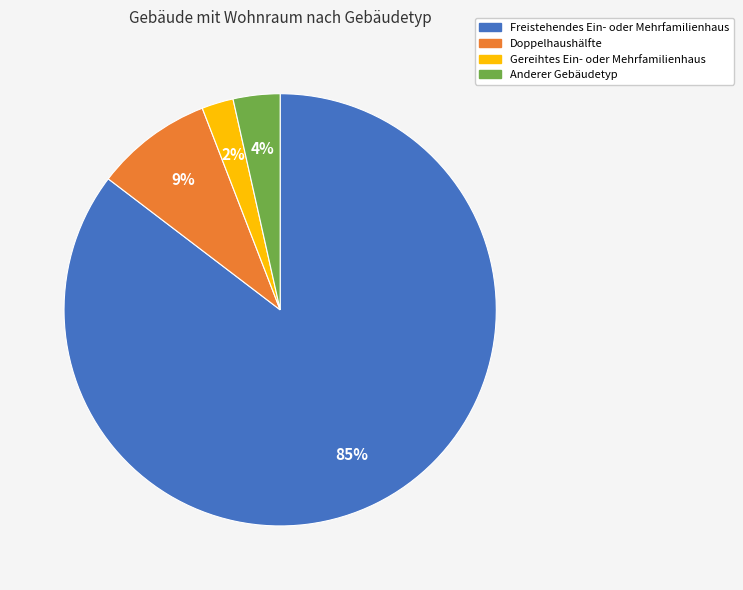

Between Gereihtes Ein- oder Mehrfamilienhaus and Doppelhaushälfte, which is larger?

Doppelhaushälfte